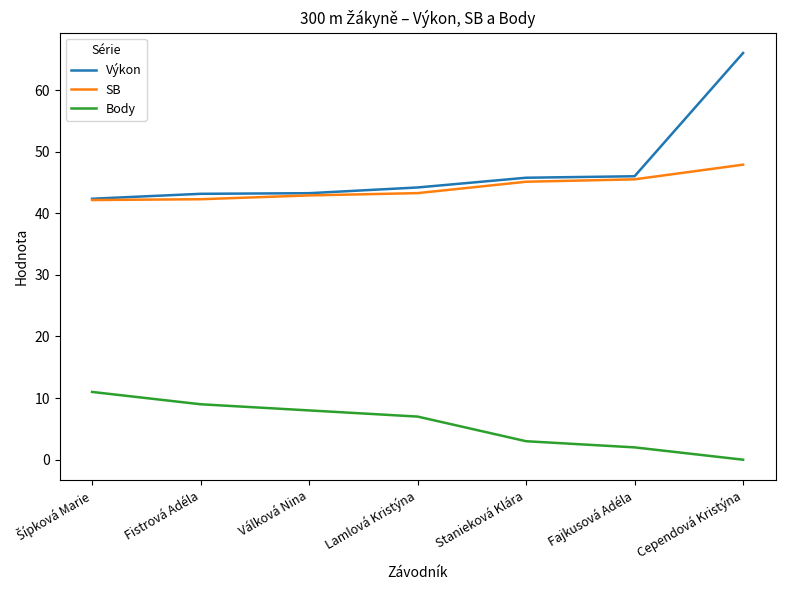

What is the total value across all series at Válková Nina?

94.2